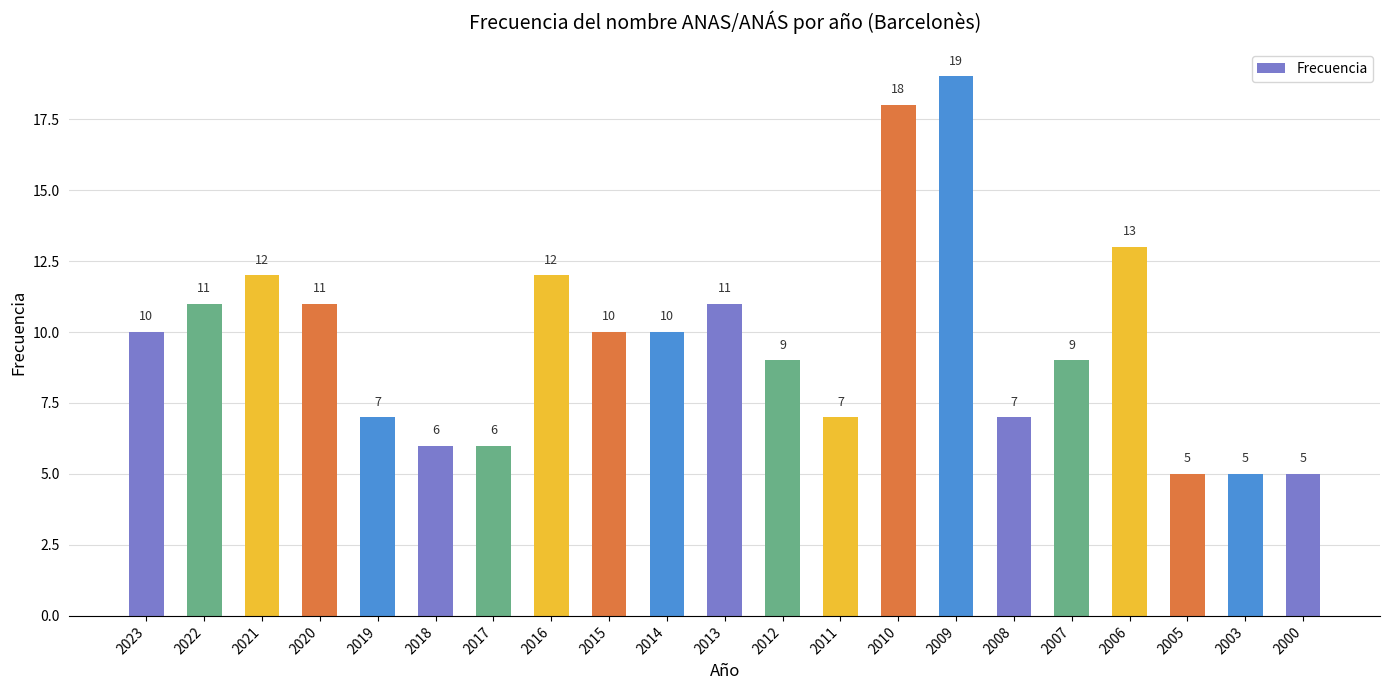

Read the value at 2009, to the nearest 10.

20